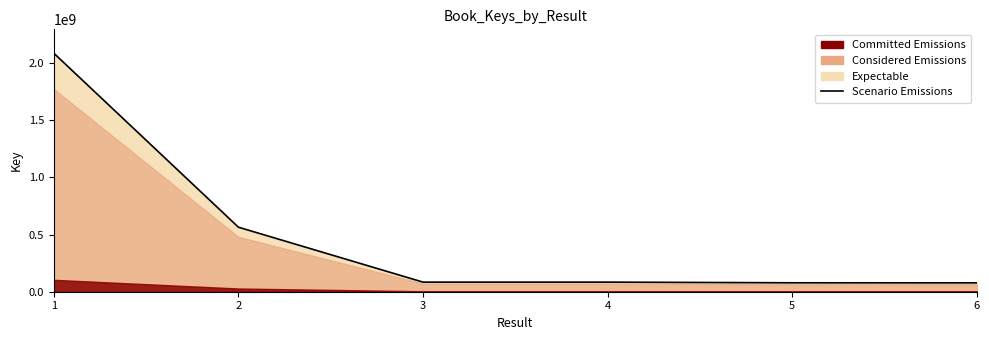

Reading right to left, extract all data points from this chart.

77620507	78112005	83936978	83936887	564254752	2085898541